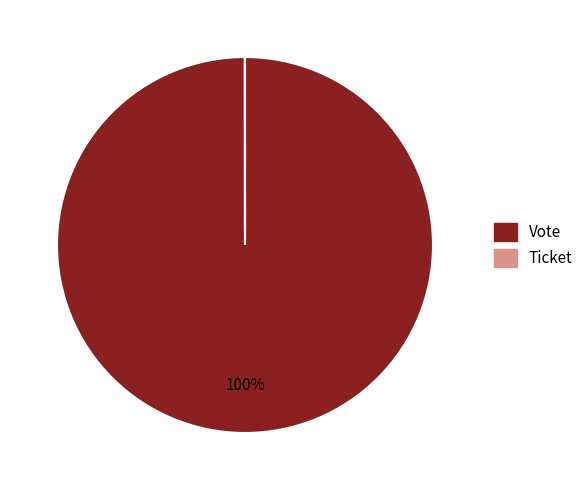

Which slice is the largest?

Vote